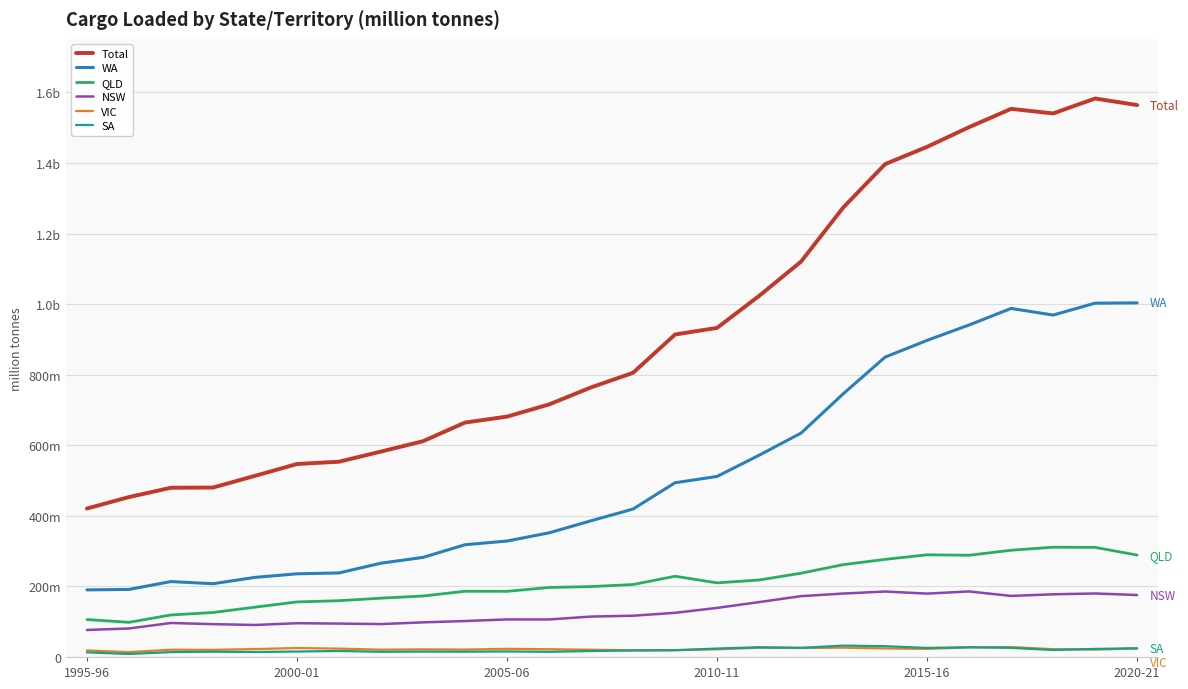

In Total, how many points are lower than both neighbors (excluding endpoints)?

1